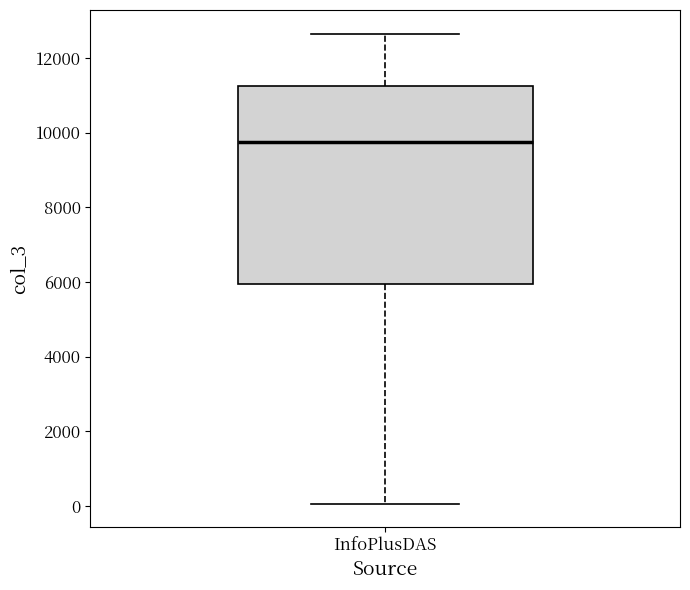

Transcribe this box plot: give where the median line is, the range the box spans, and where the two whiskers end, as read against the y-axis. The values are not printed on the chart, so give them approximately, as read against the axis.

median 9800, box 6000 to 11200, whiskers 0 to 12600